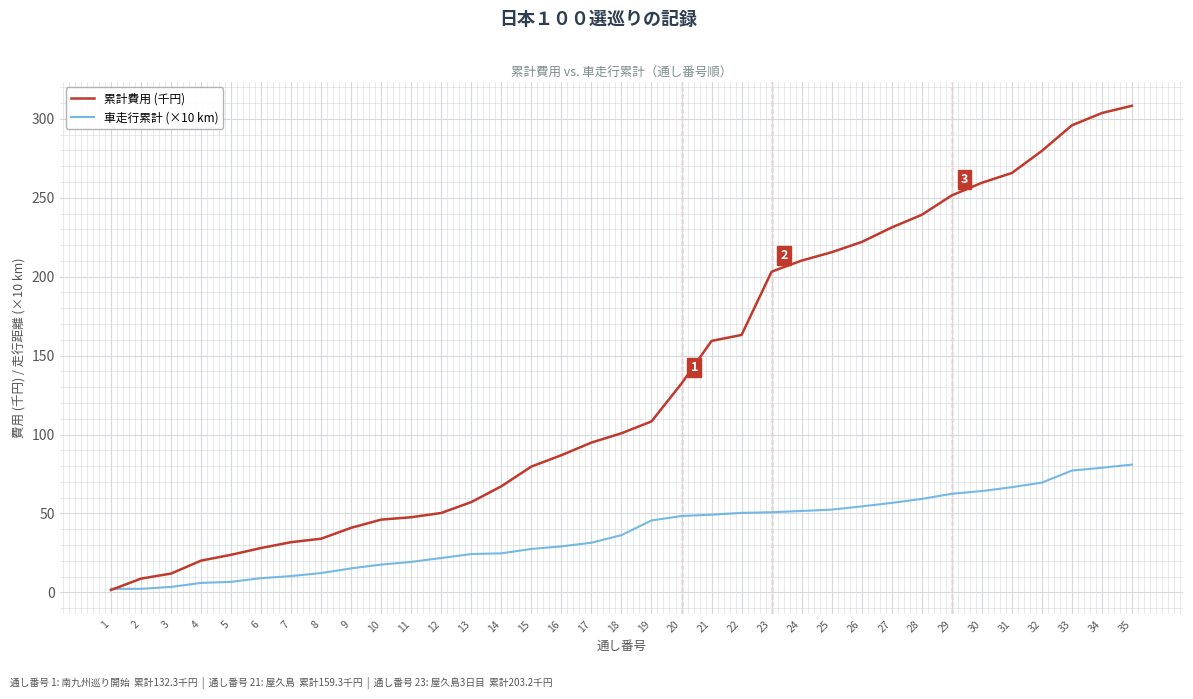

Is the value of 車走行累計 (×10 km) at 13 greater than the value of 累計費用 (千円) at 24?

No